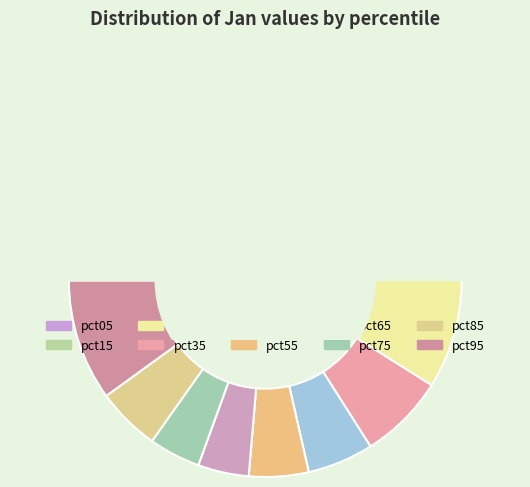

How many segments does this pie chart have?

10